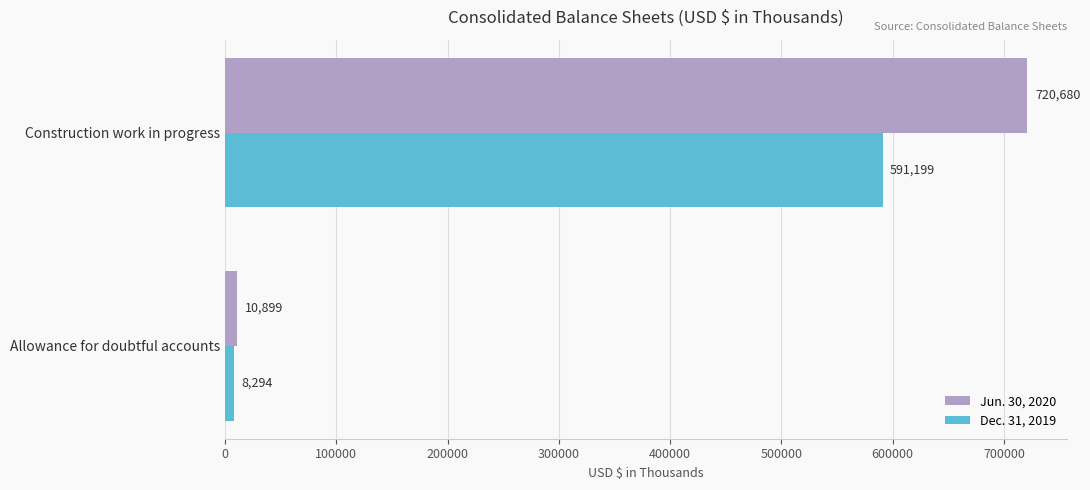

Between Construction work in progress and Allowance for doubtful accounts, which series saw the biggest shift?

Jun. 30, 2020